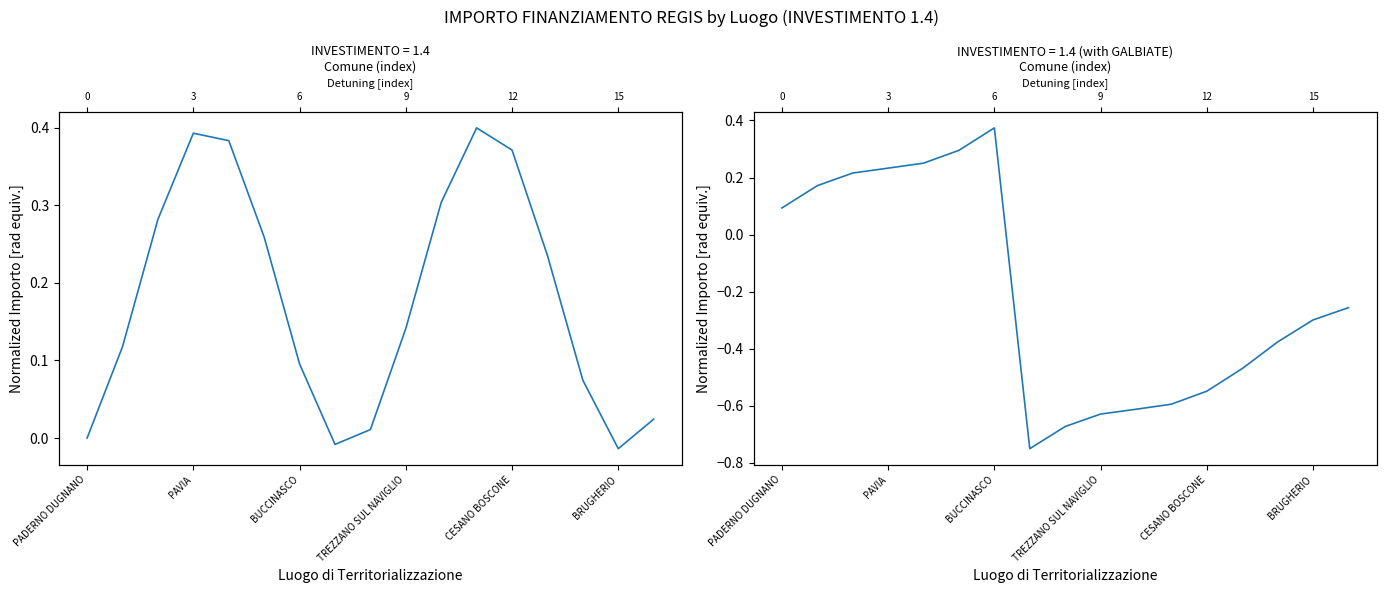

What is the label of the 11th point from the right?

BUCCINASCO